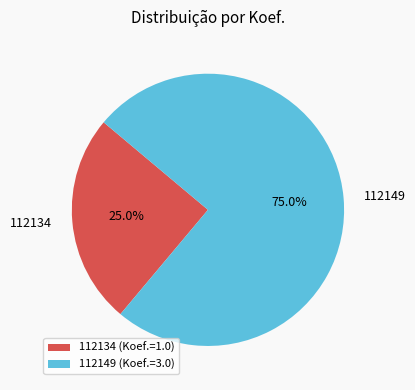

What is the smallest slice in the pie chart?

112134